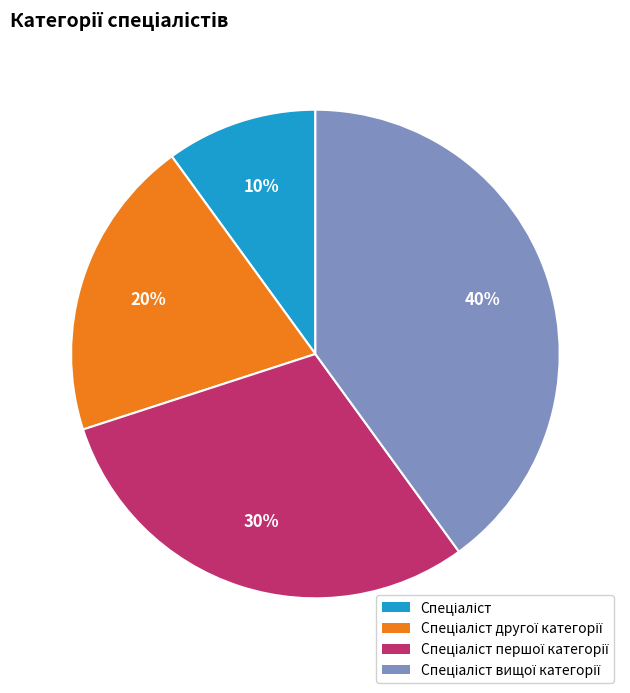

Is there any slice that represents more than half of the pie?

No